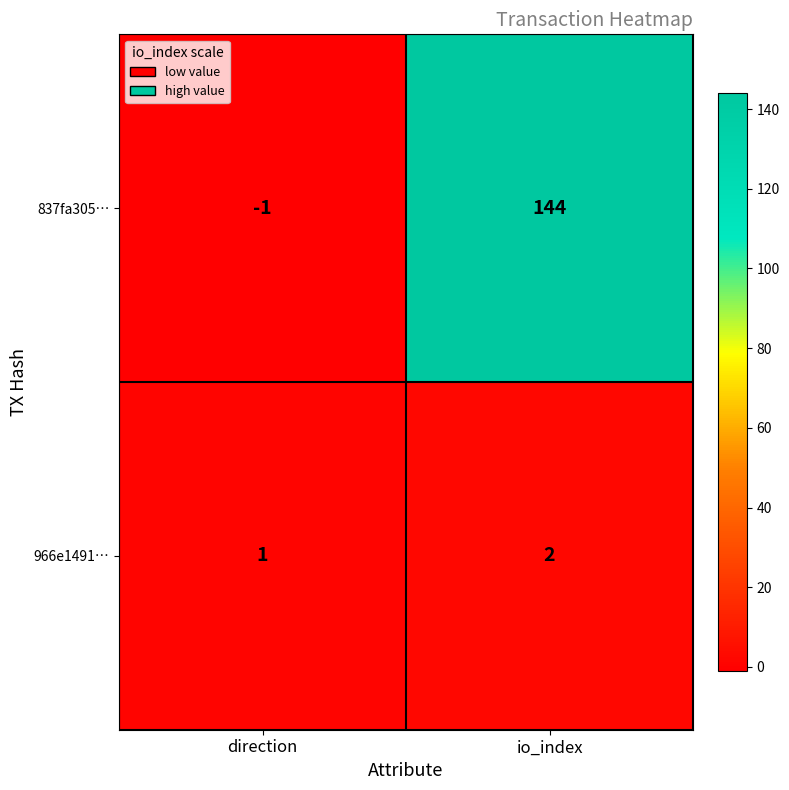

Rank the series by their maximum value, from highest to lowest.

837fa305…, 966e1491…